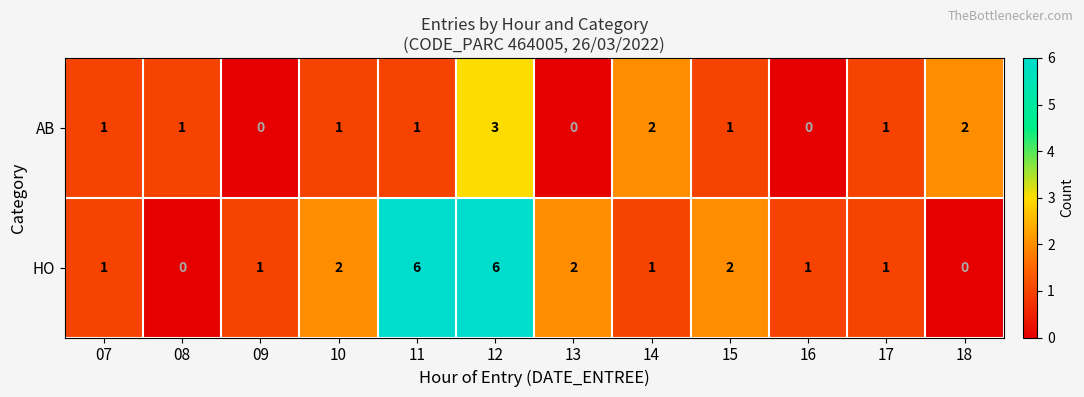

Is it true that HO equals 2 at 14?

False